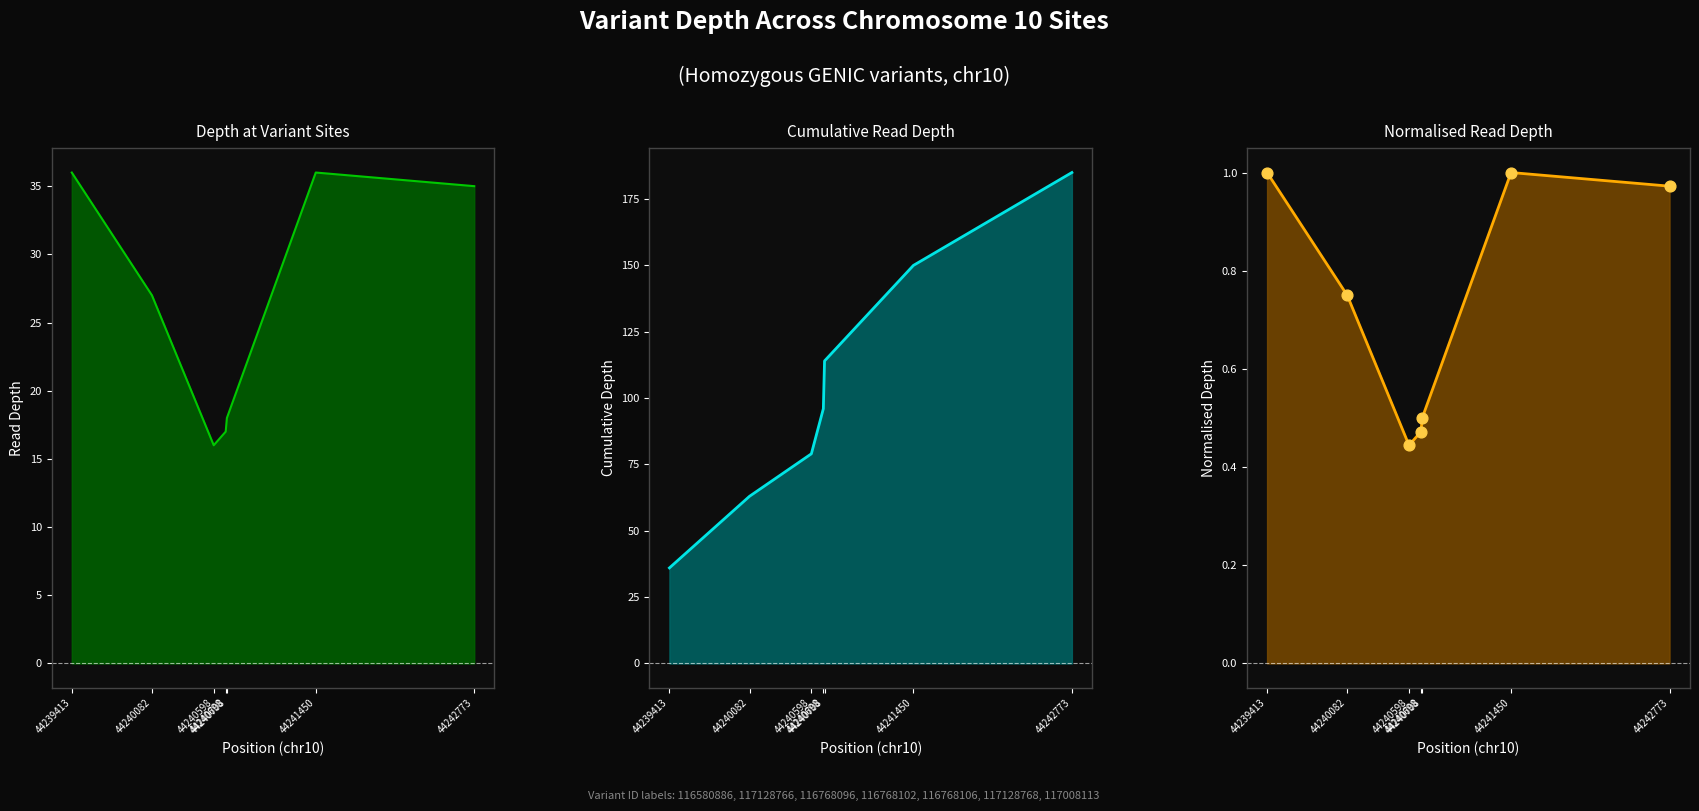

What is the change in value from 44240082 to 44240598?

-0.3